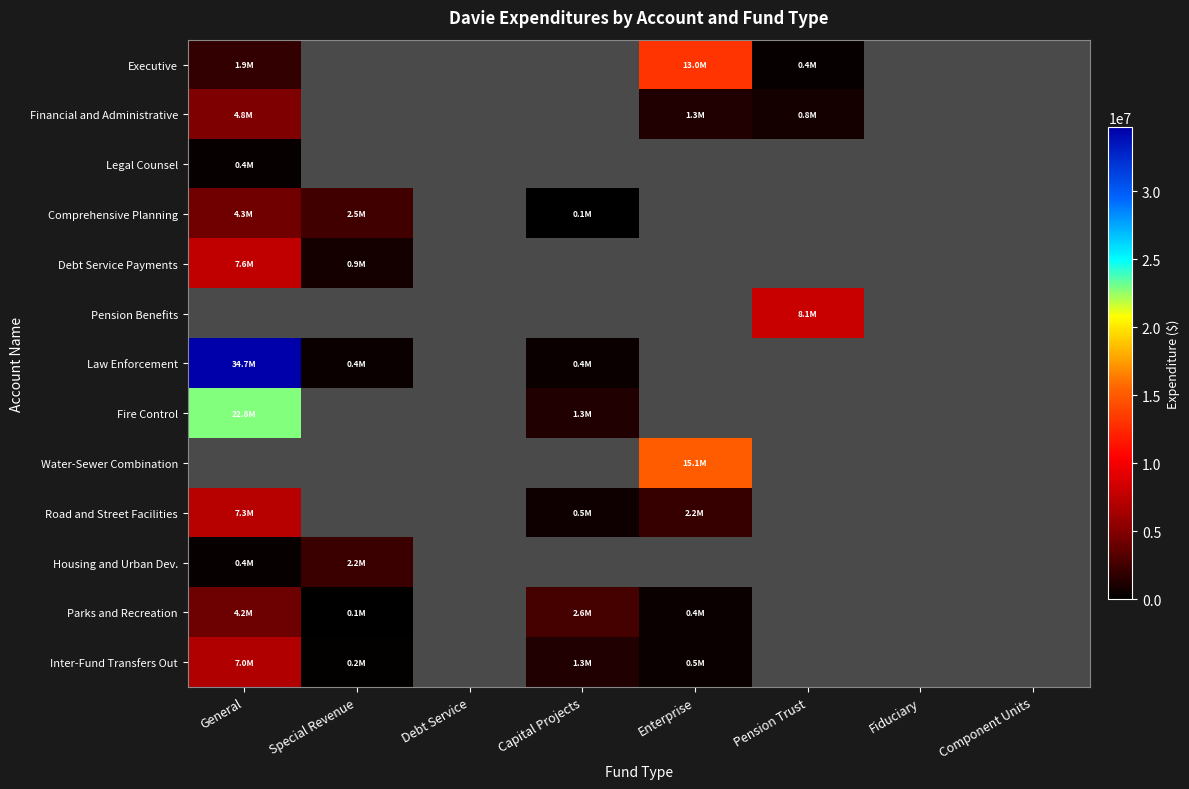

The value of Inter-Fund Transfers Out at Special Revenue is 245760.0. True or false?

True